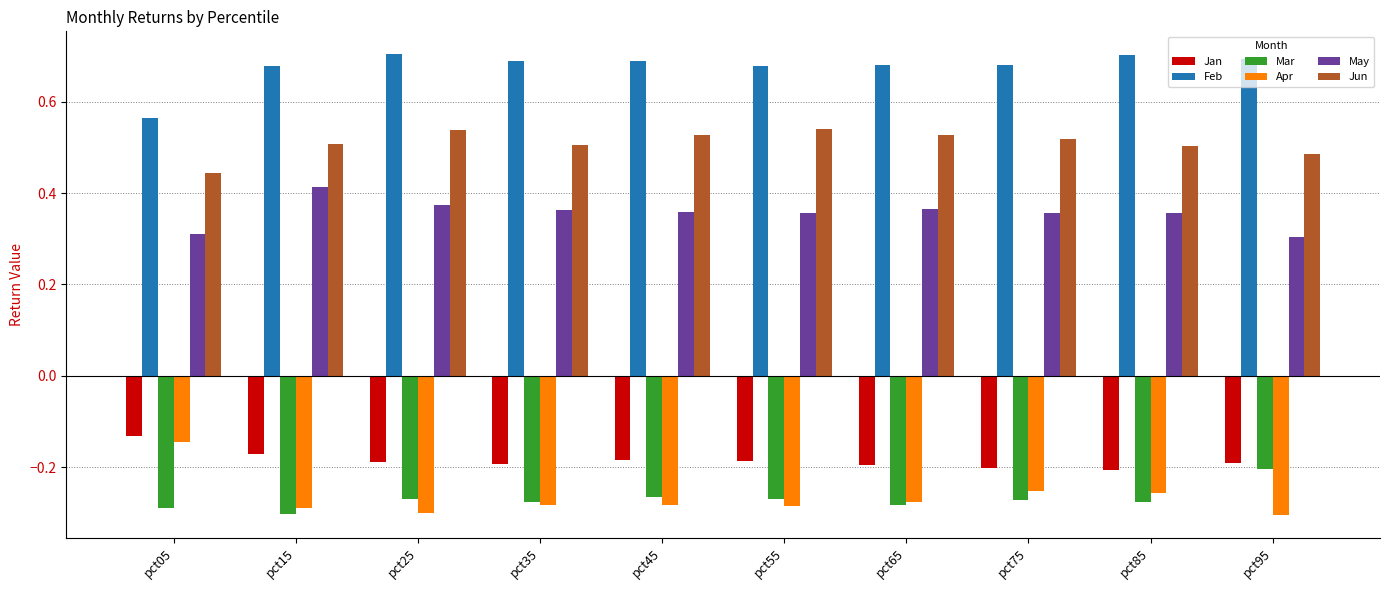

Count the Jun values in the range 0 to 1.

10